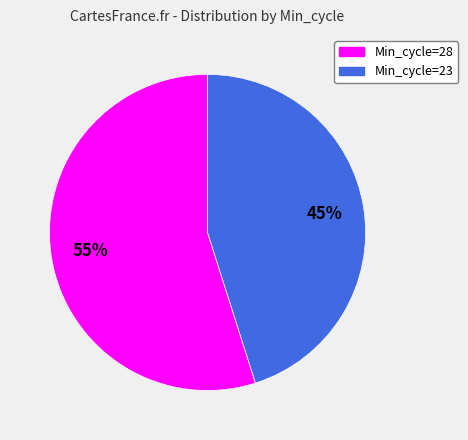

Is there a majority slice in this chart?

Yes